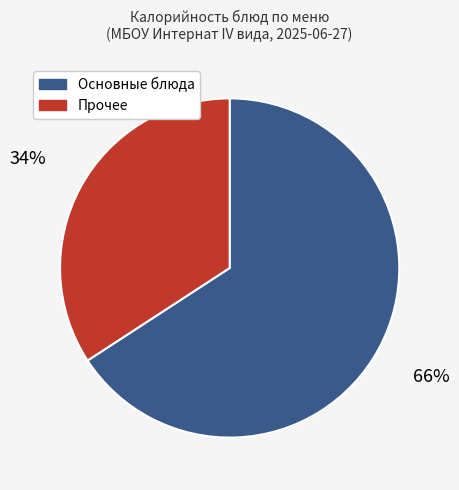

Is there any slice that represents more than half of the pie?

Yes